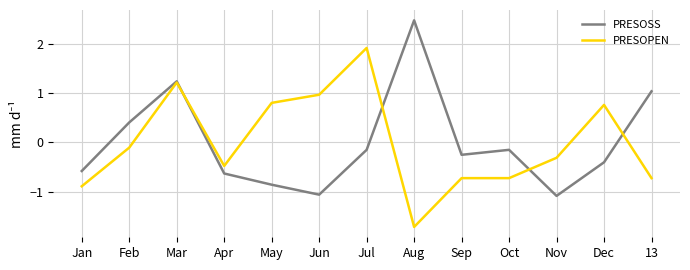

How many values in PRESOSS are above zero?

4